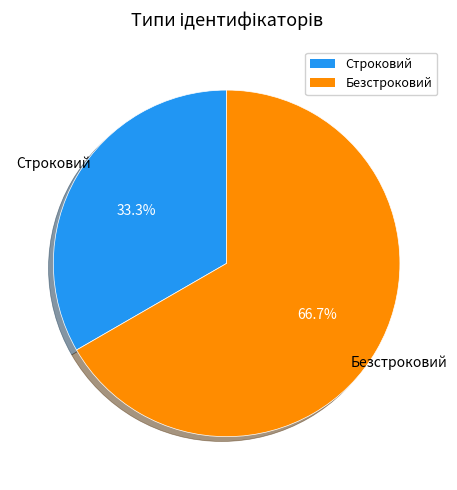

What is the majority slice?

Безстроковий